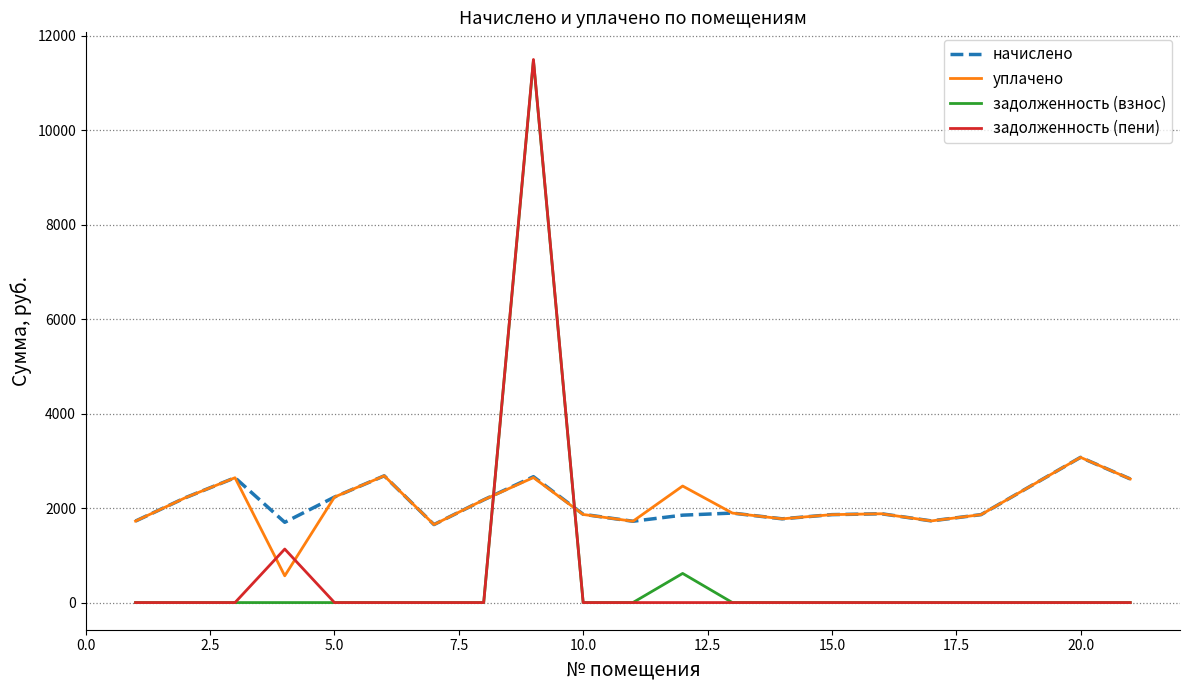

How many values in the начислено series exceed 1880?

10